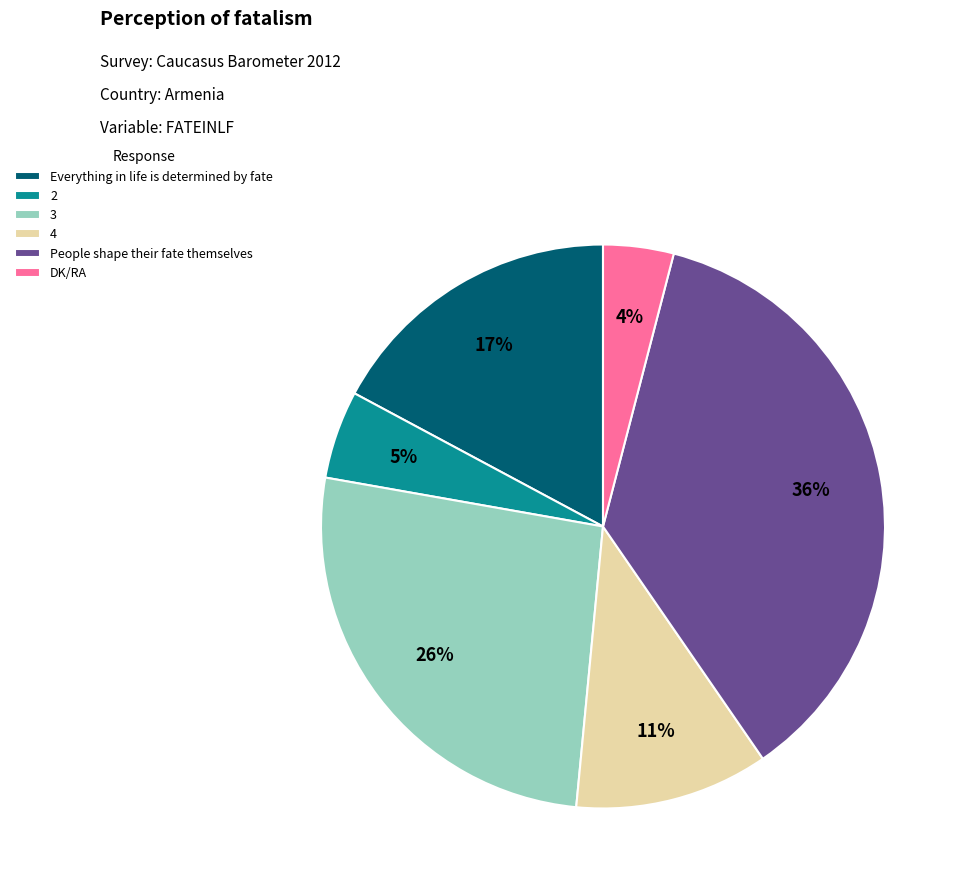

Count the number of slices in the pie.

6